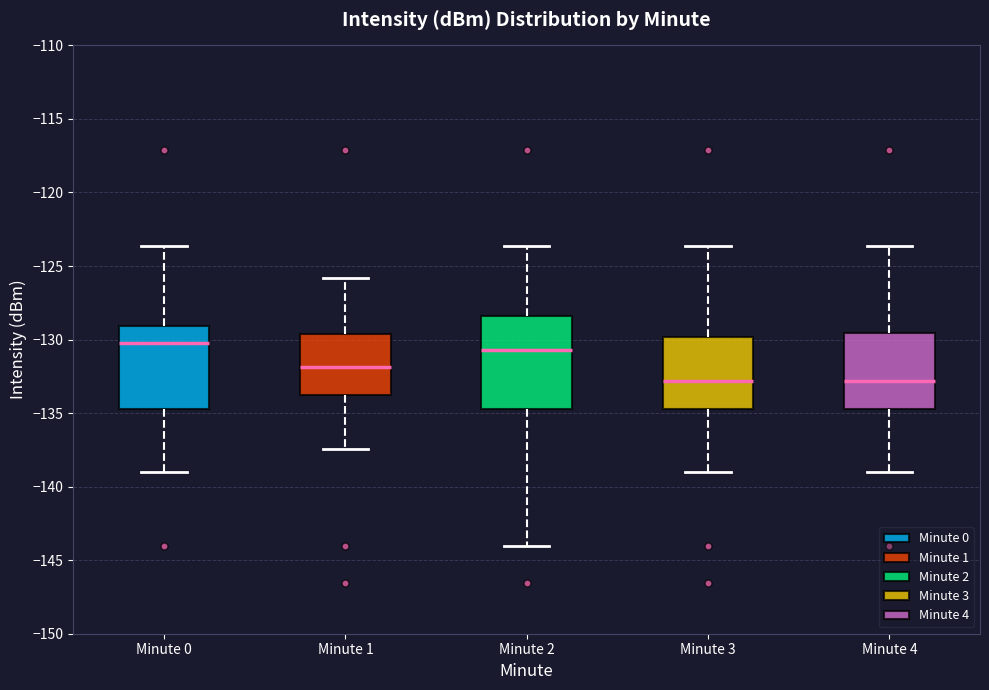

Reading left to right, read every box against the y-axis: the position of its median line, the range the box covers, and the ends of its whiskers. The values are not printed on the chart, so give them approximately, as read against the axis.

Minute 0: median -130.5, box -134.5 to -129.0, whiskers -139.0 to -123.5
Minute 1: median -132.0, box -134.0 to -129.5, whiskers -137.5 to -126.0
Minute 2: median -130.5, box -134.5 to -128.5, whiskers -144.0 to -123.5
Minute 3: median -133.0, box -134.5 to -130.0, whiskers -139.0 to -123.5
Minute 4: median -133.0, box -134.5 to -129.5, whiskers -139.0 to -123.5